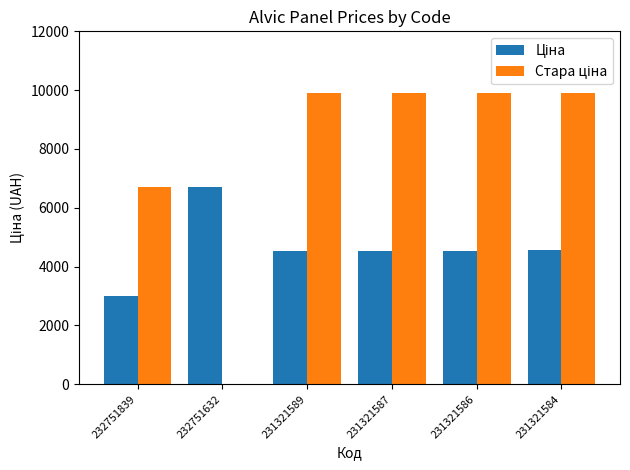

At which label does Ціна first exceed 4531?

232751632